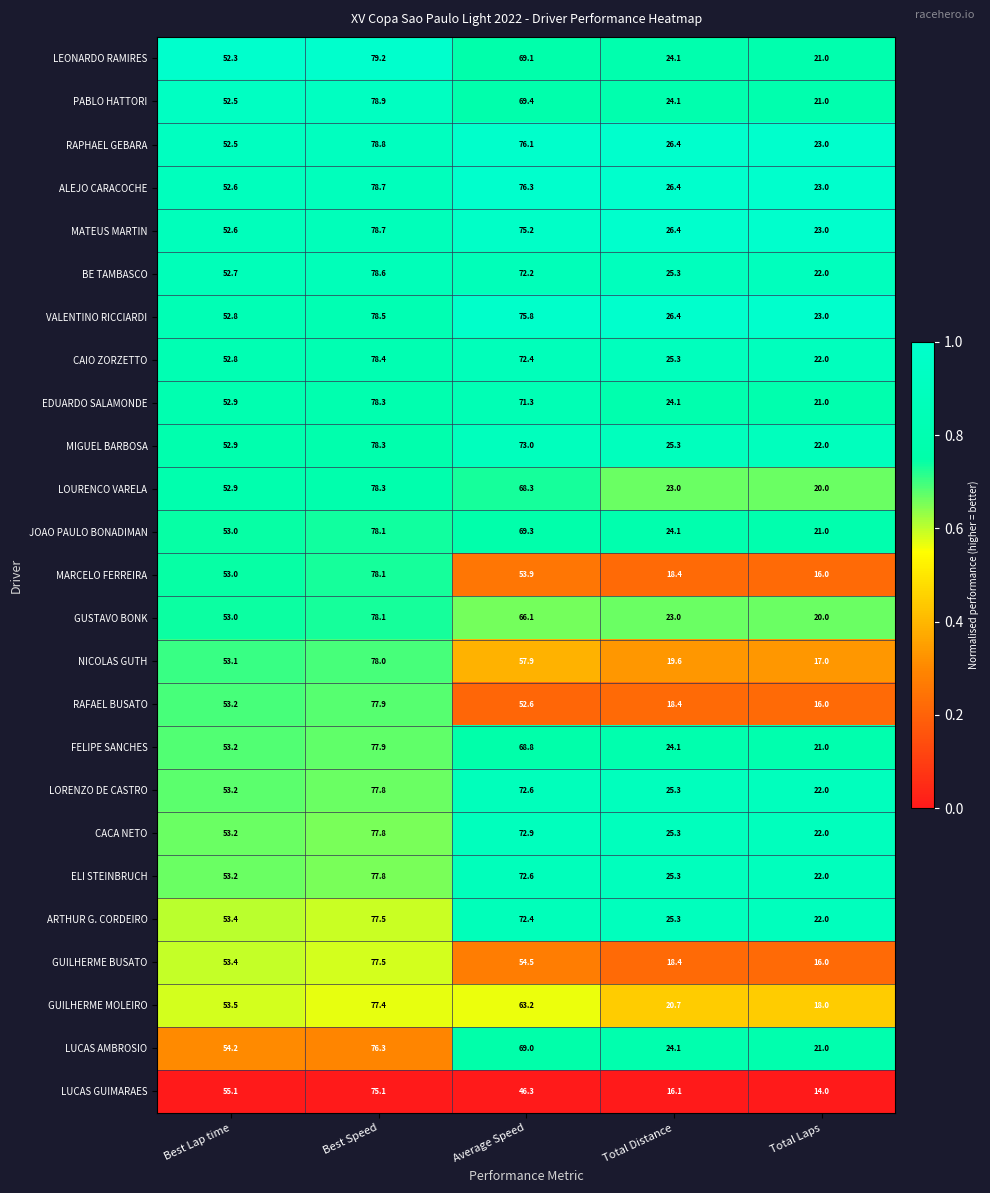

Where is ELI STEINBRUCH nearest to the value 49?

Best Lap time